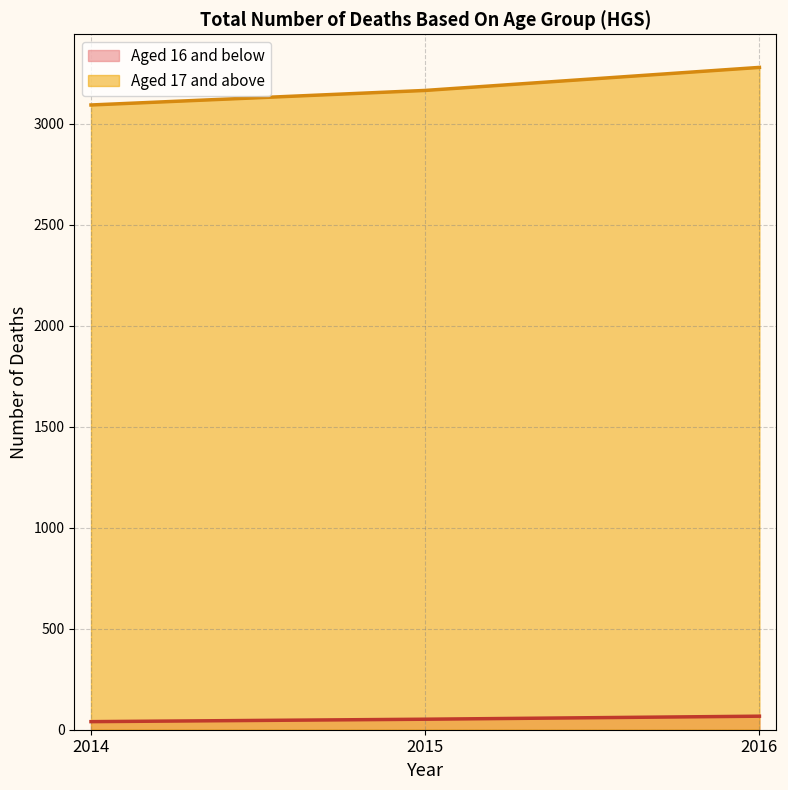

Is the value of Aged 16 and below at 2014 greater than the value of Aged 17 and above at 2015?

No